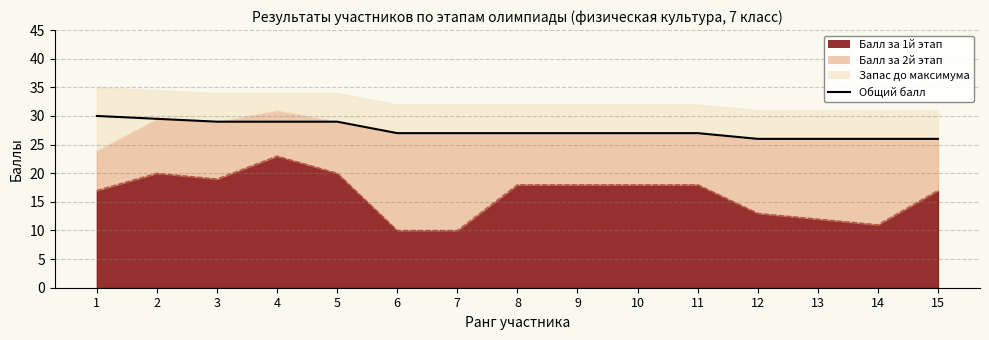

What is the difference between the maximum and minimum values?

4.0